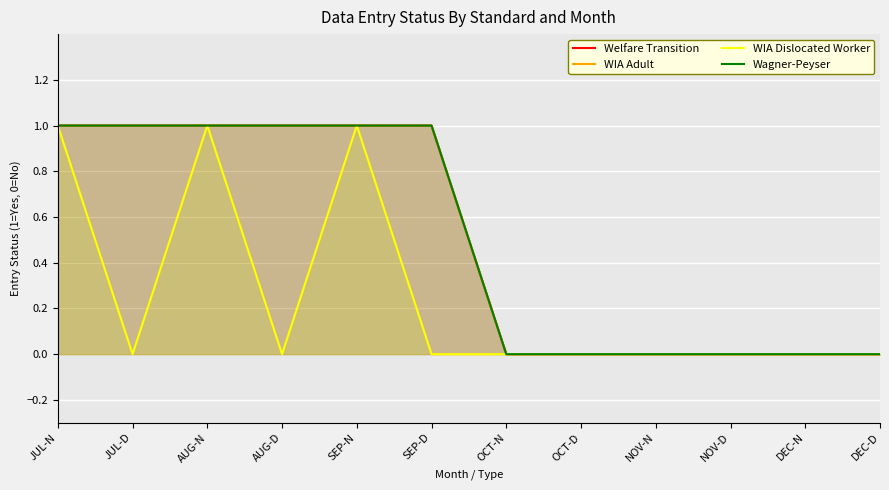

At which label is Wagner-Peyser closest to 0?

OCT-N